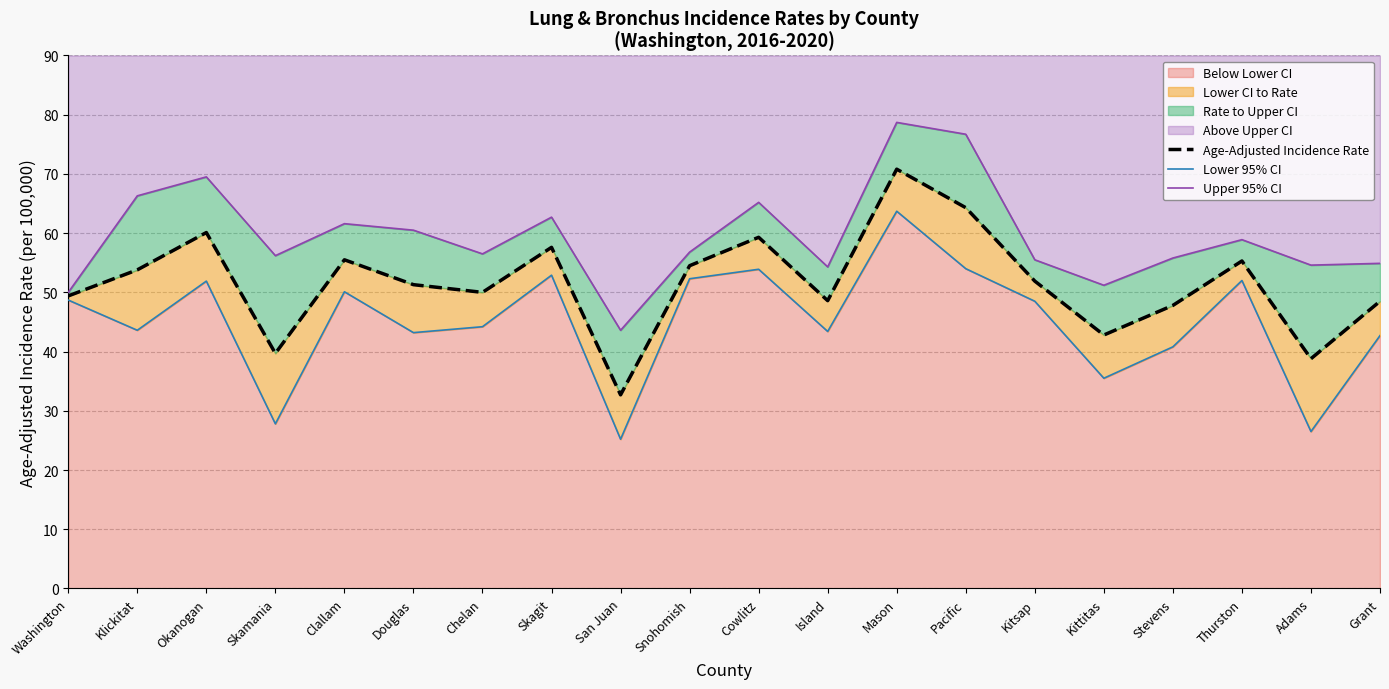

Rank the series by their average value, from lowest to highest.

Lower 95% CI, Age-Adjusted Incidence Rate, Upper 95% CI